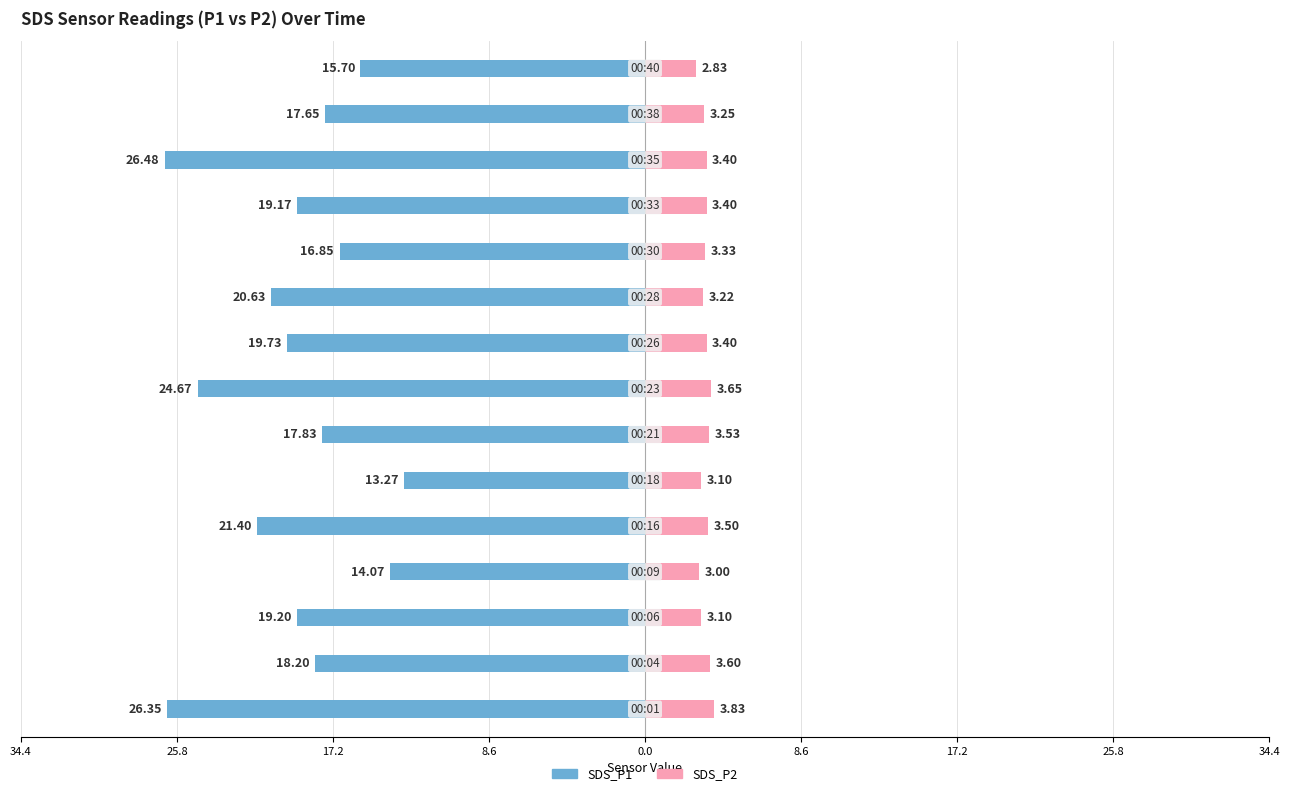

Reading left to right, list all the values displayed in this chart.

SDS_P1: -26.4	-18.2	-19.2	-14.1	-21.4	-13.3	-17.8	-24.7	-19.7	-20.6	-16.9	-19.2	-26.5	-17.6	-15.7
SDS_P2: 3.8	3.6	3.1	3.0	3.5	3.1	3.5	3.6	3.4	3.2	3.3	3.4	3.4	3.2	2.8